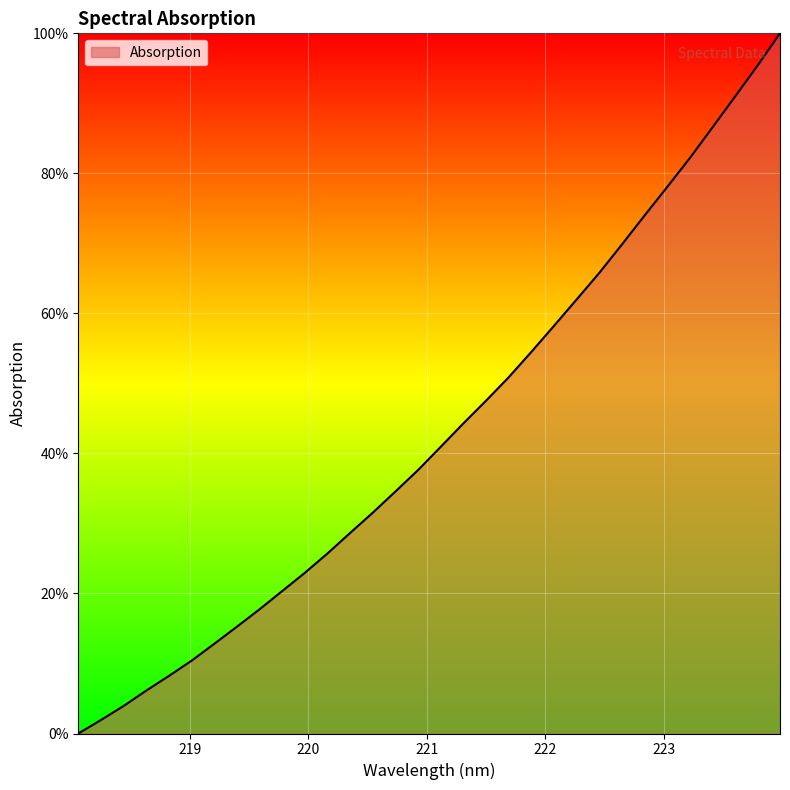

What is the maximum value shown in the chart?

100.0